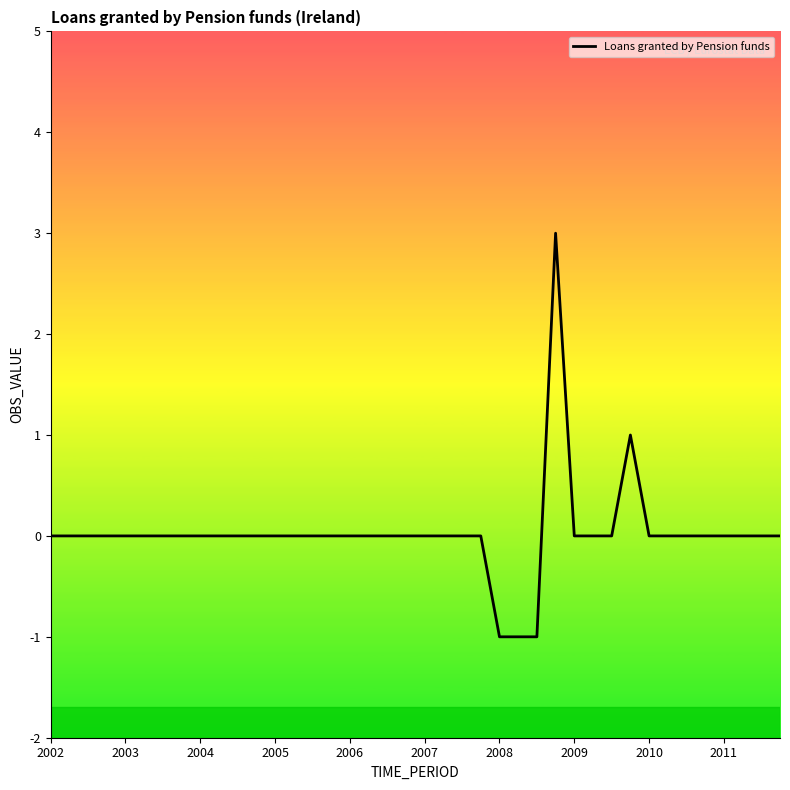

How many series are shown in this chart?

1